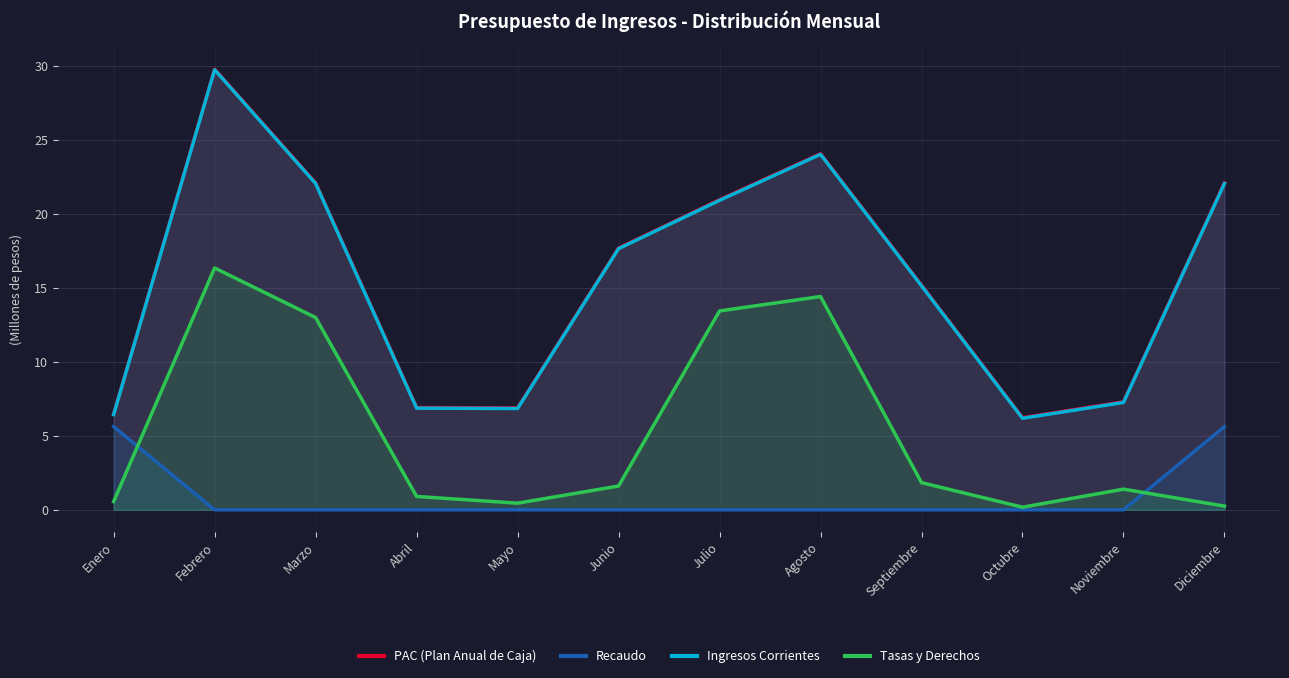

What are all the series names shown in the legend?

PAC (Plan Anual de Caja), Recaudo, Ingresos Corrientes, Tasas y Derechos